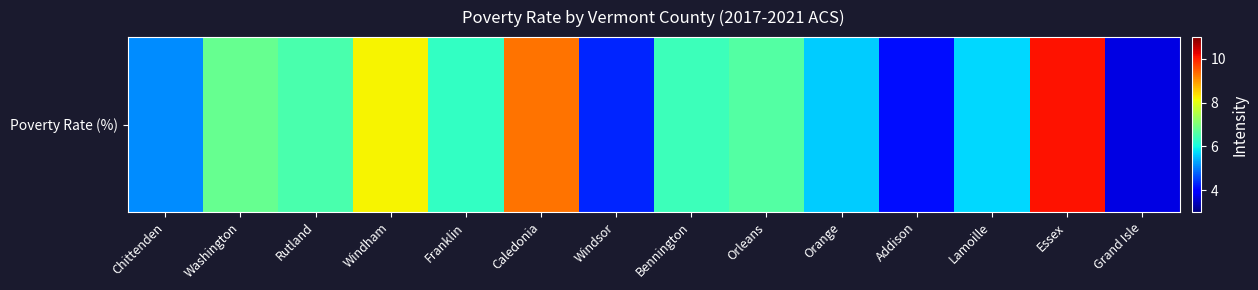

What is the difference between the values at Caledonia and Grand Isle?

5.6